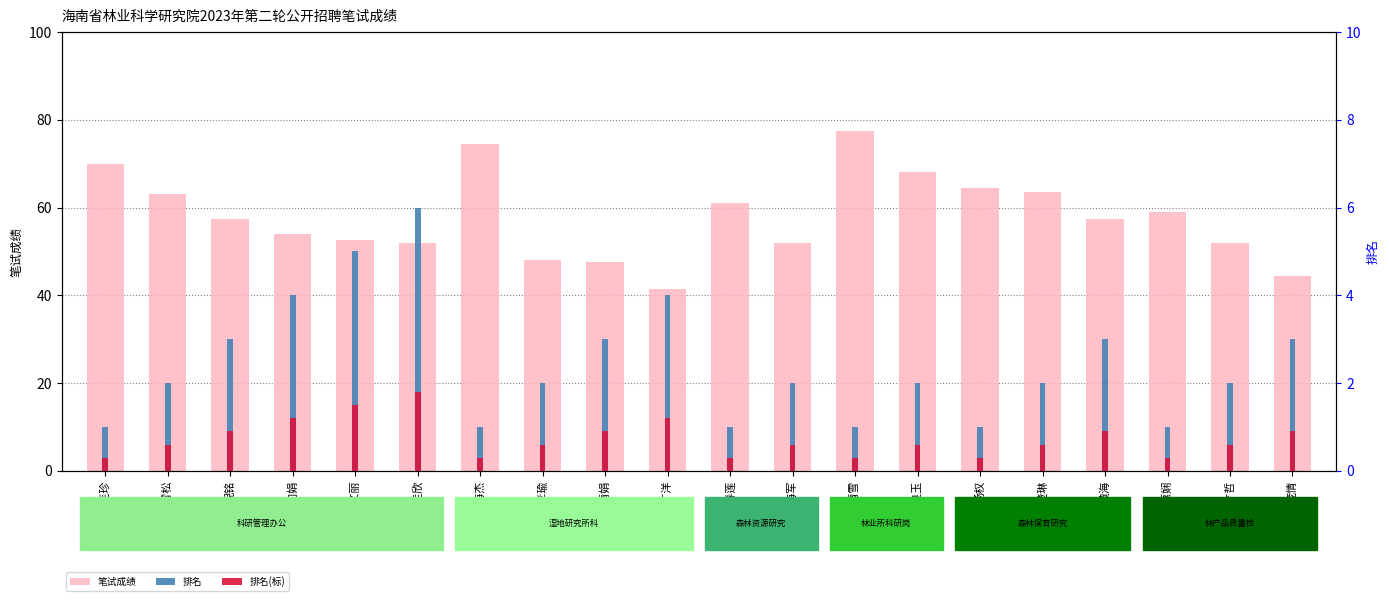

Is the value of 排名 at 张楚琳 greater than the value of 笔试成绩 at 黄海?

No